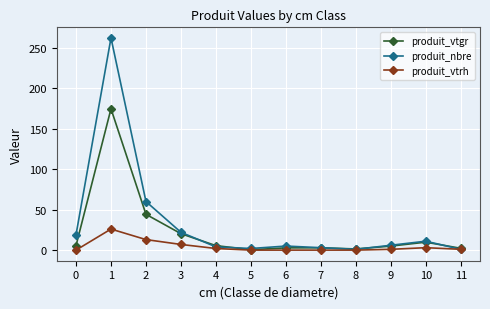

Is the value of produit_nbre at 0 greater than the value of produit_vtrh at 8?

Yes